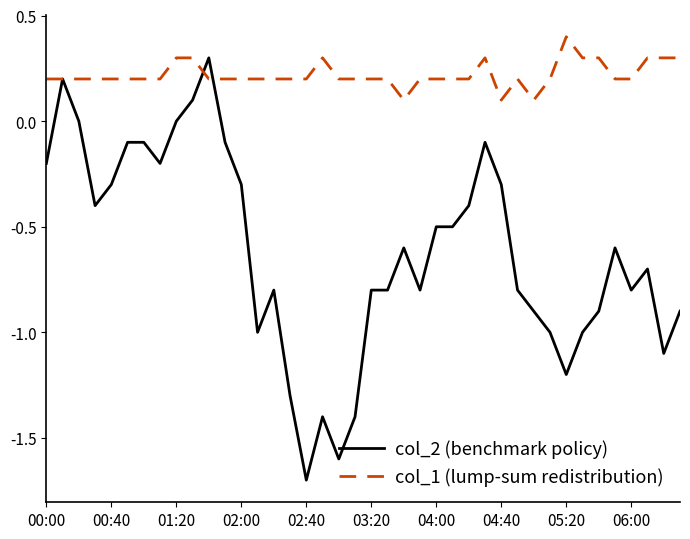

Rank the series by their average value, from lowest to highest.

col_2 (benchmark policy), col_1 (lump-sum redistribution)